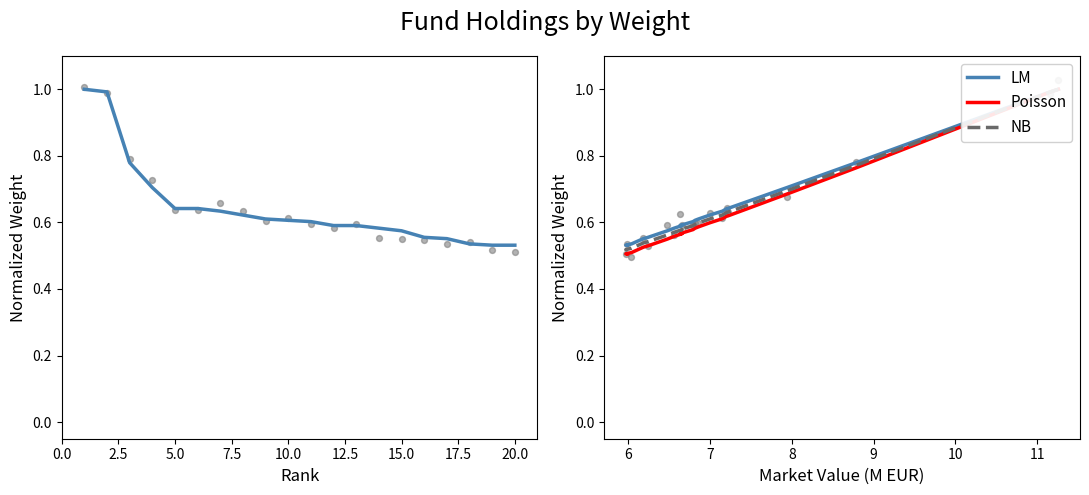

At how many categories does at least one series exceed 0?

20